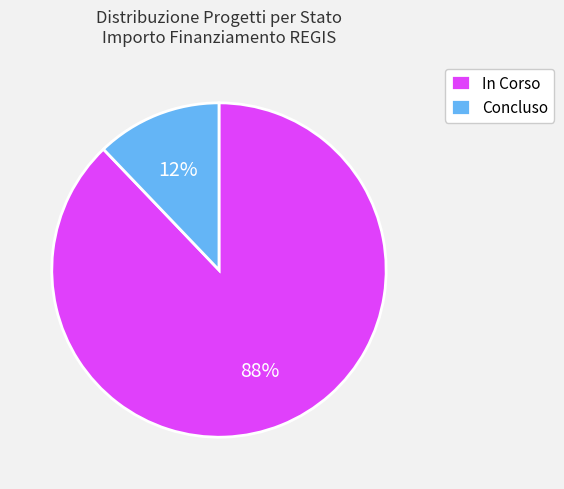

What percentage is the In Corso slice, to the nearest percent?

88%